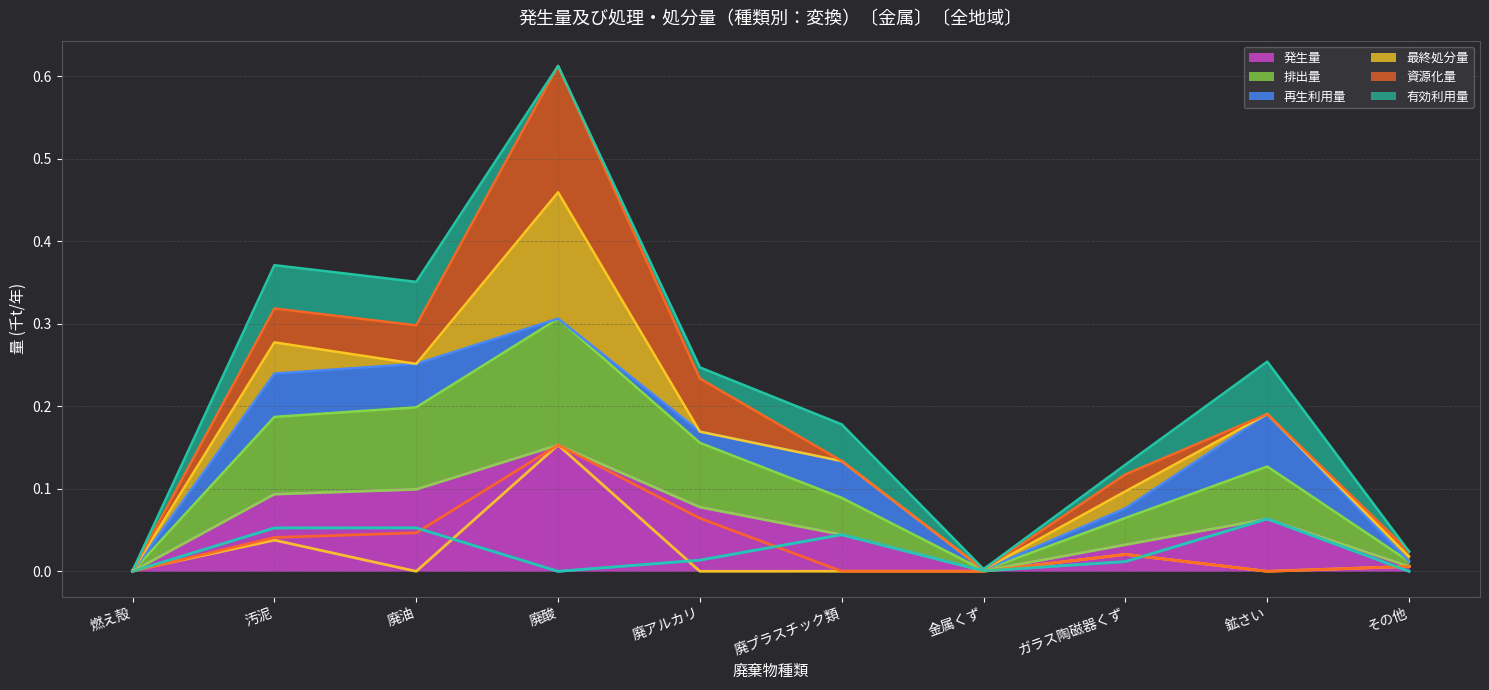

Which category has the highest value across all series?

廃酸